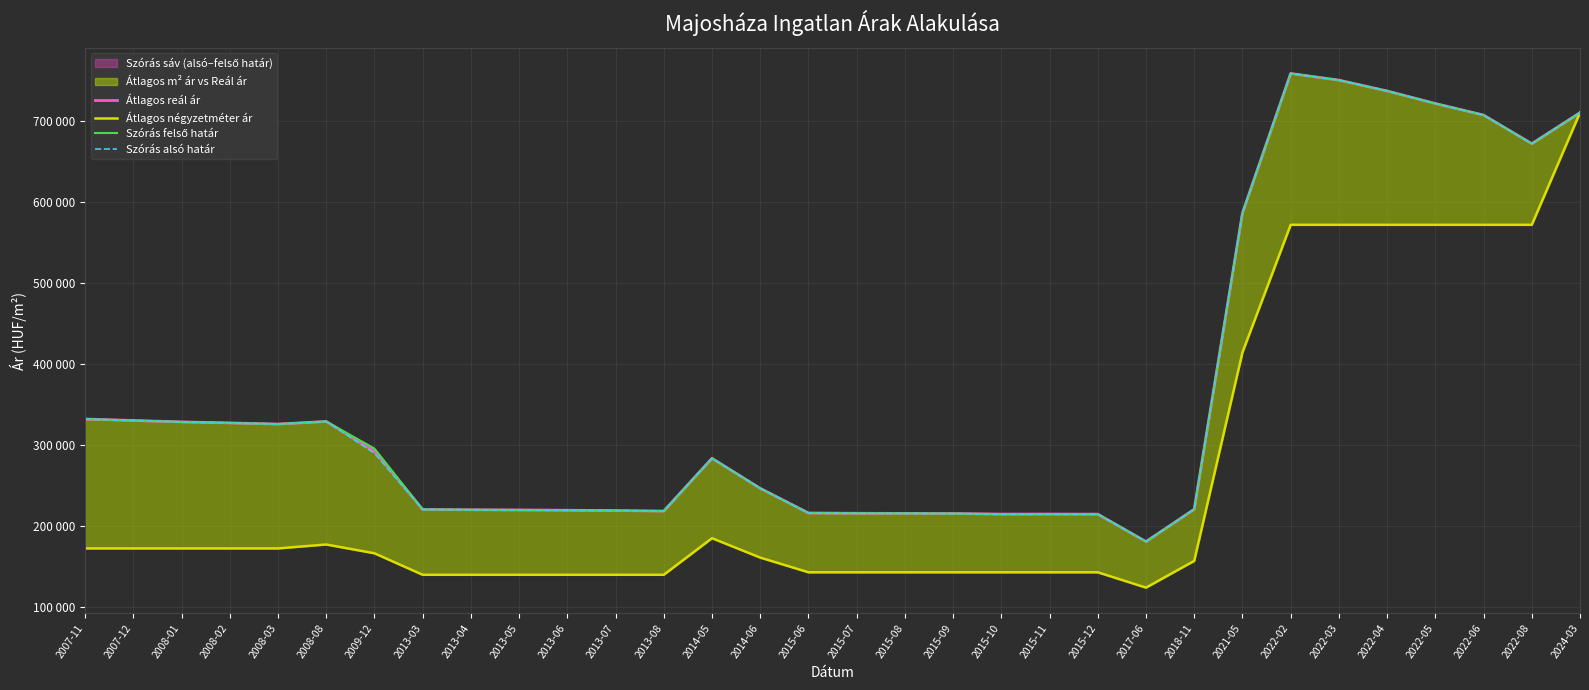

How many lines are shown in the chart?

4